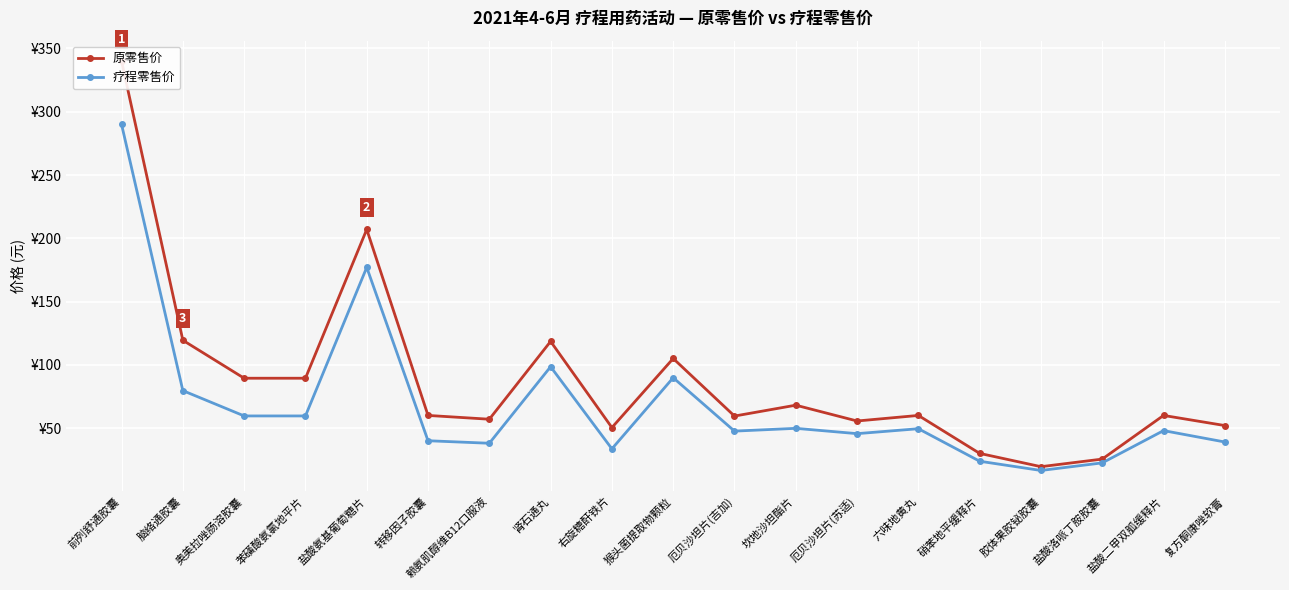

At which category is the sum across all series the highest?

前列舒通胶囊